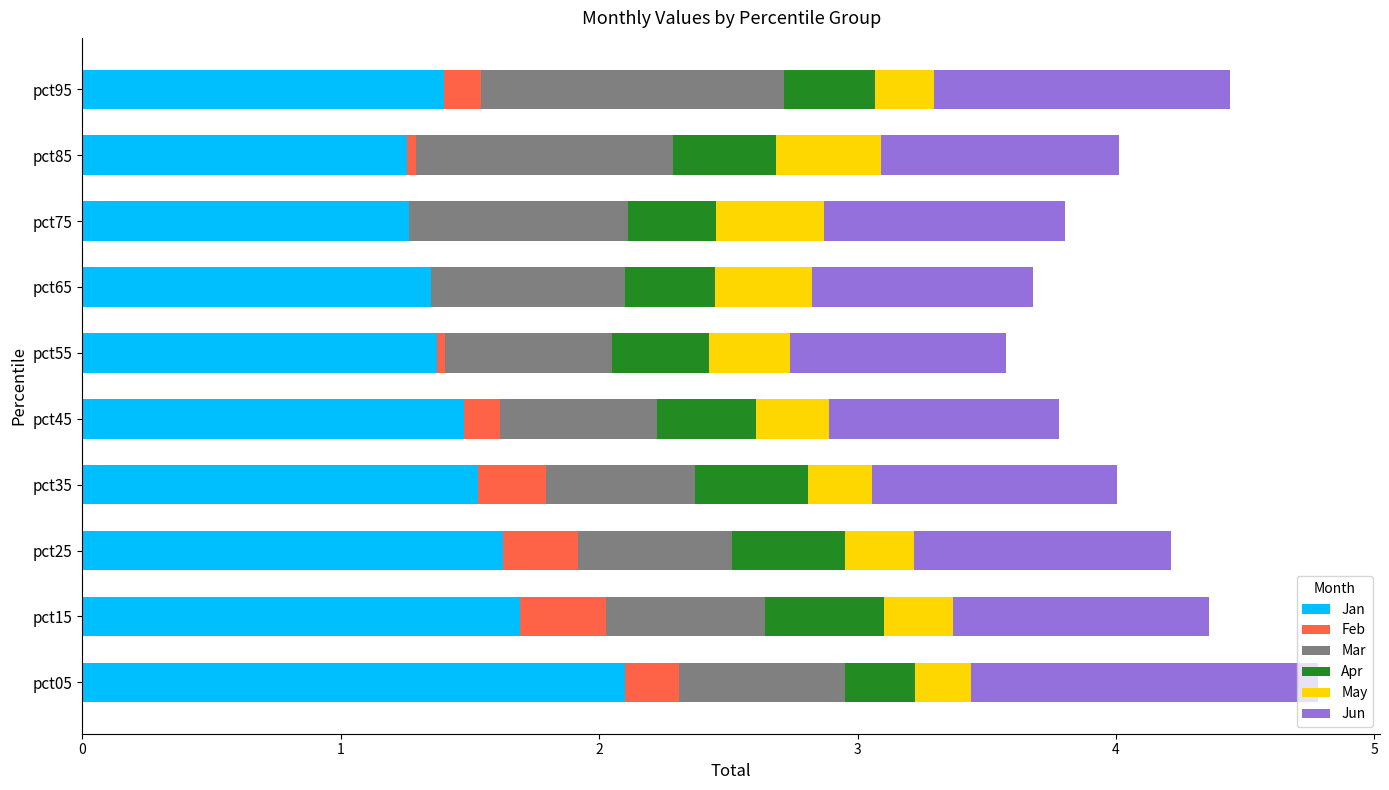

The Apr series shows 0.2 at 8. True or false?

False